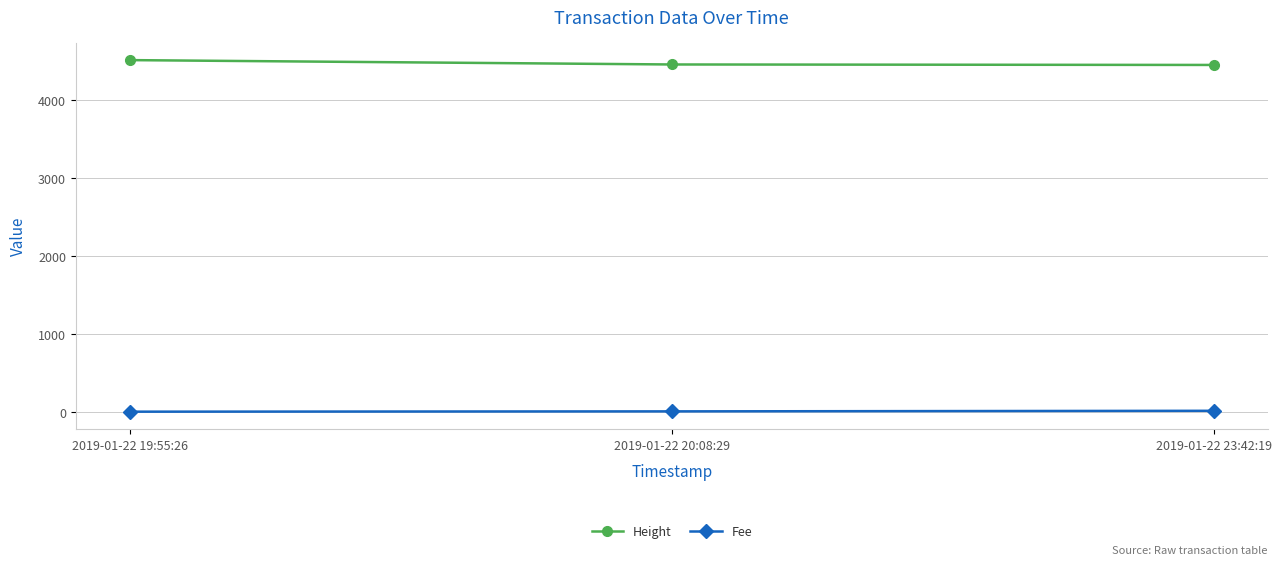

True or false: Fee has a value of 0.1 at 2019-01-22 19:55:26.

True